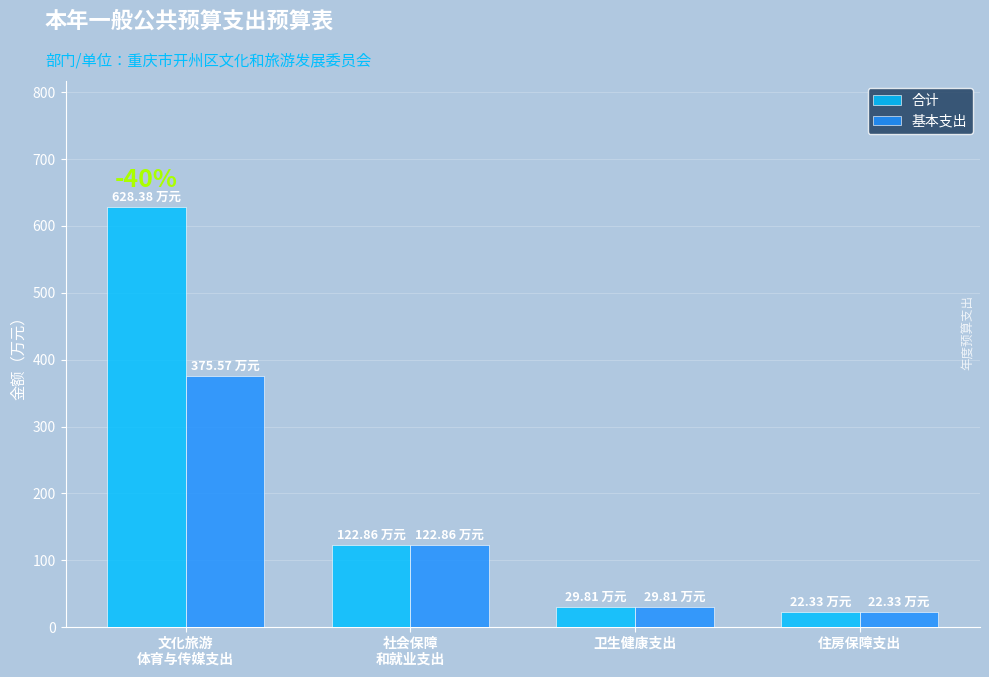

What is the label of the 1st bar from the right?

住房保障支出